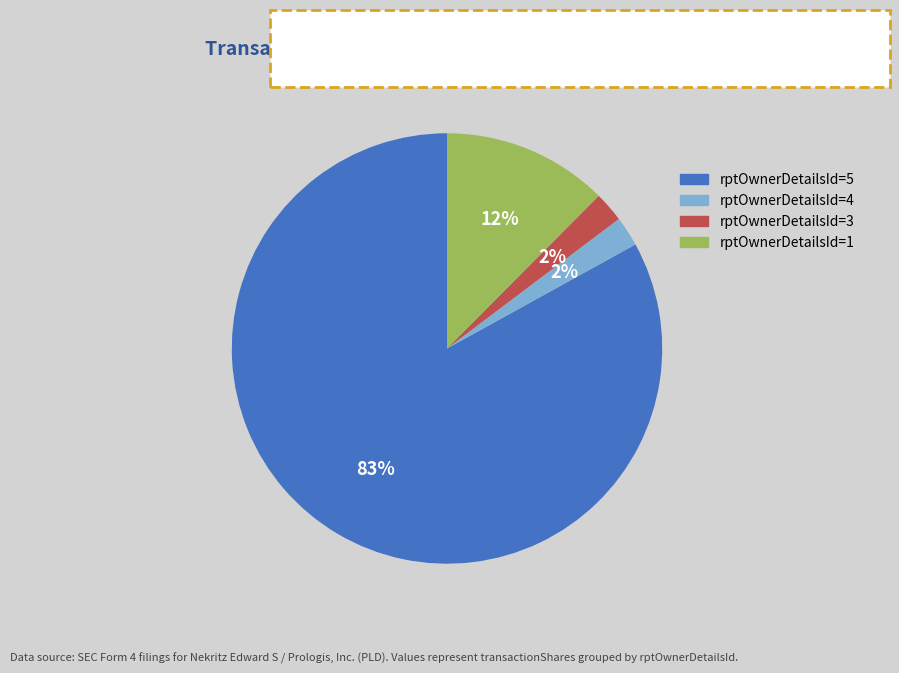

To the nearest percent, what is the average slice percentage?

25%